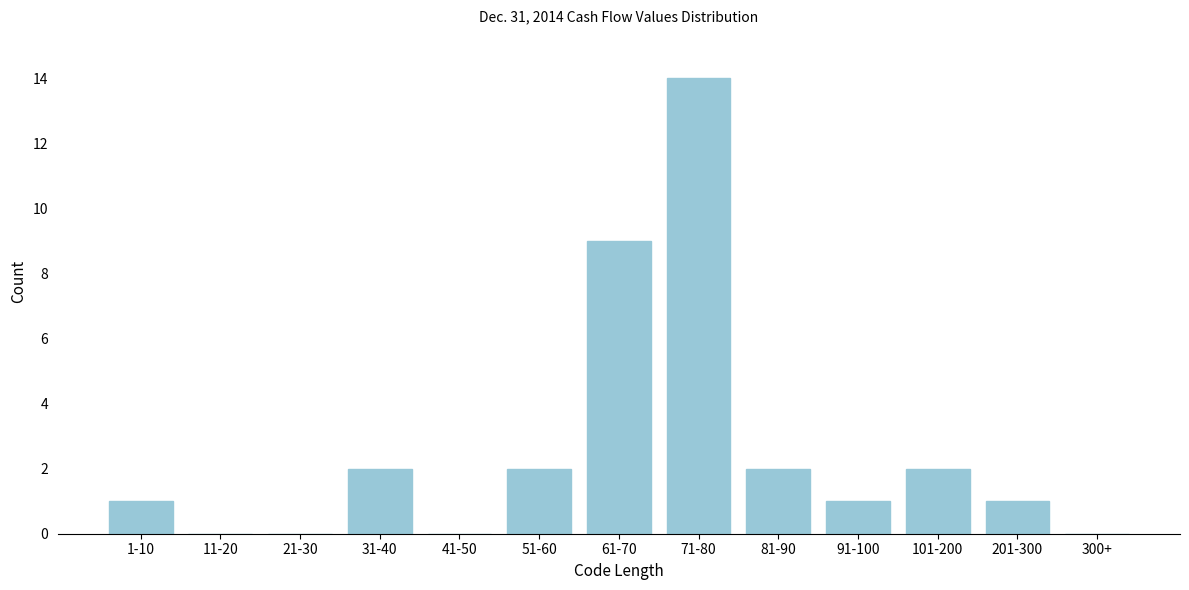

Reading right to left, extract all data points from this chart.

300+=0	201-300=1	101-200=2	91-100=1	81-90=2	71-80=14	61-70=9	51-60=2	41-50=0	31-40=2	21-30=0	11-20=0	1-10=1